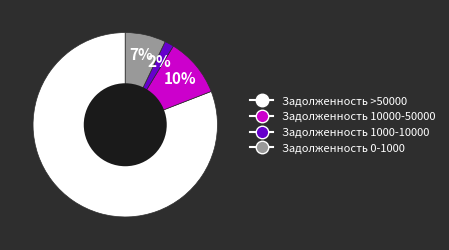

To the nearest percent, what is the difference between the largest and smallest slice percentages?

79%